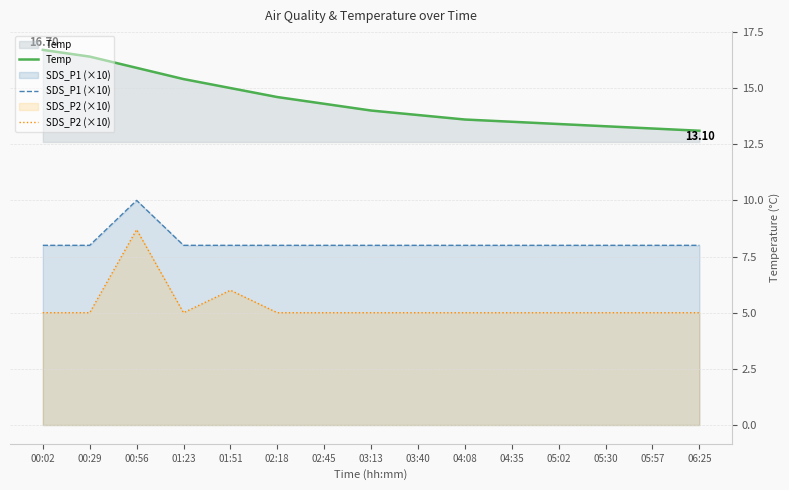

What is the lowest value of the Temp series?

13.1